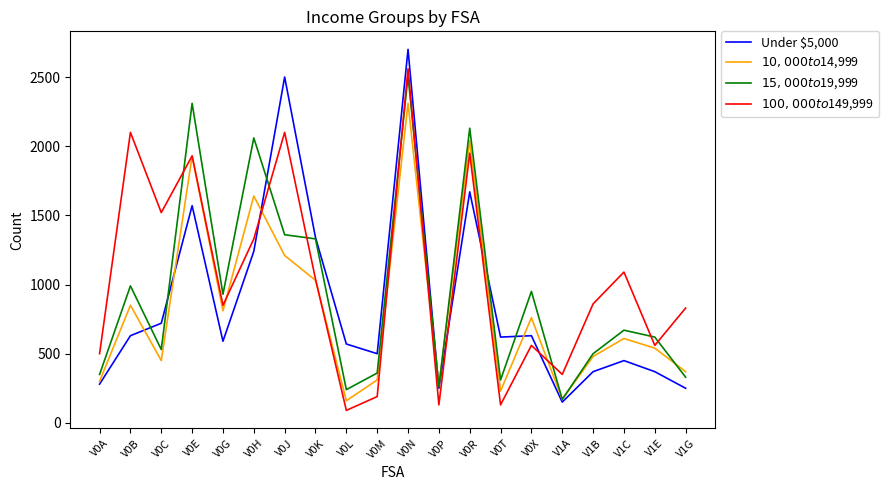

Count the number of data series in this chart.

4